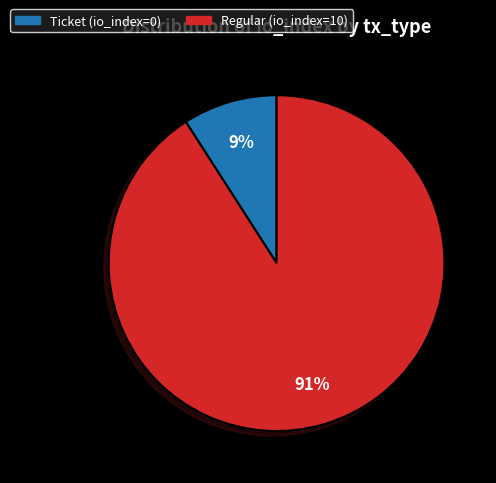

Does Ticket (io_index=0) represent more than half of the total?

No